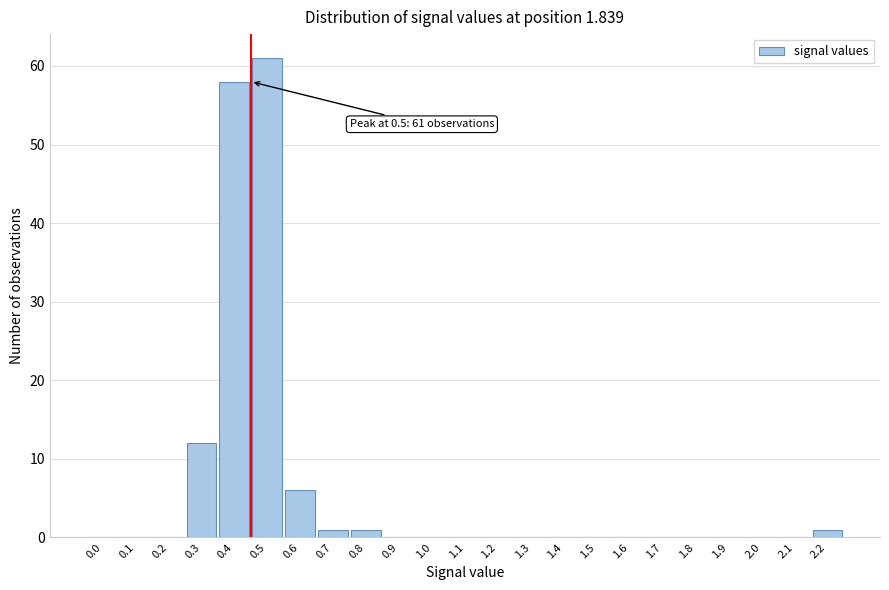

Reading left to right, transcribe all the data shown in this chart.

0.0=0	0.1=0	0.2=0	0.3=12	0.4=58	0.5=61	0.6=6	0.7=1	0.8=1	0.9=0	1.0=0	1.1=0	1.2=0	1.3=0	1.4=0	1.5=0	1.6=0	1.7=0	1.8=0	1.9=0	2.0=0	2.1=0	2.2=1